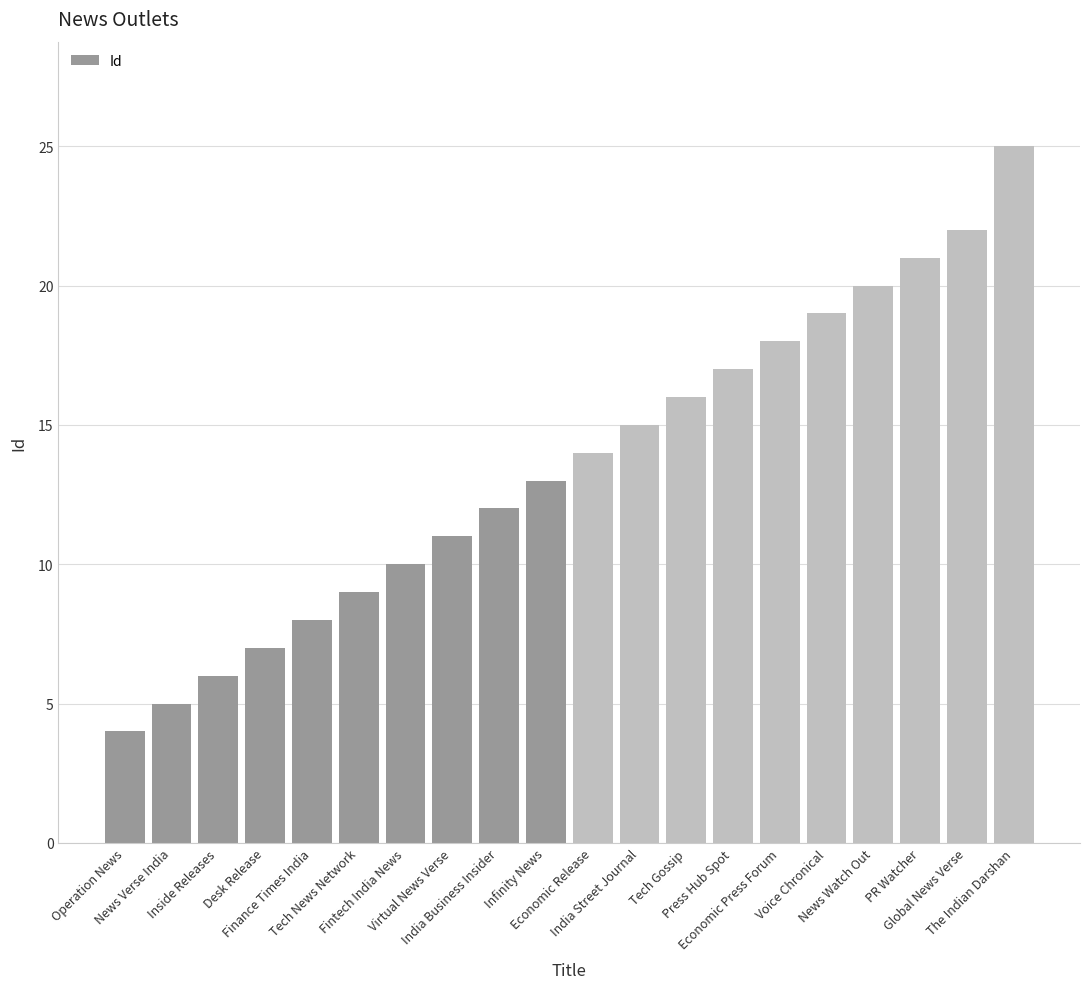

How many distinct data groups are displayed?

1